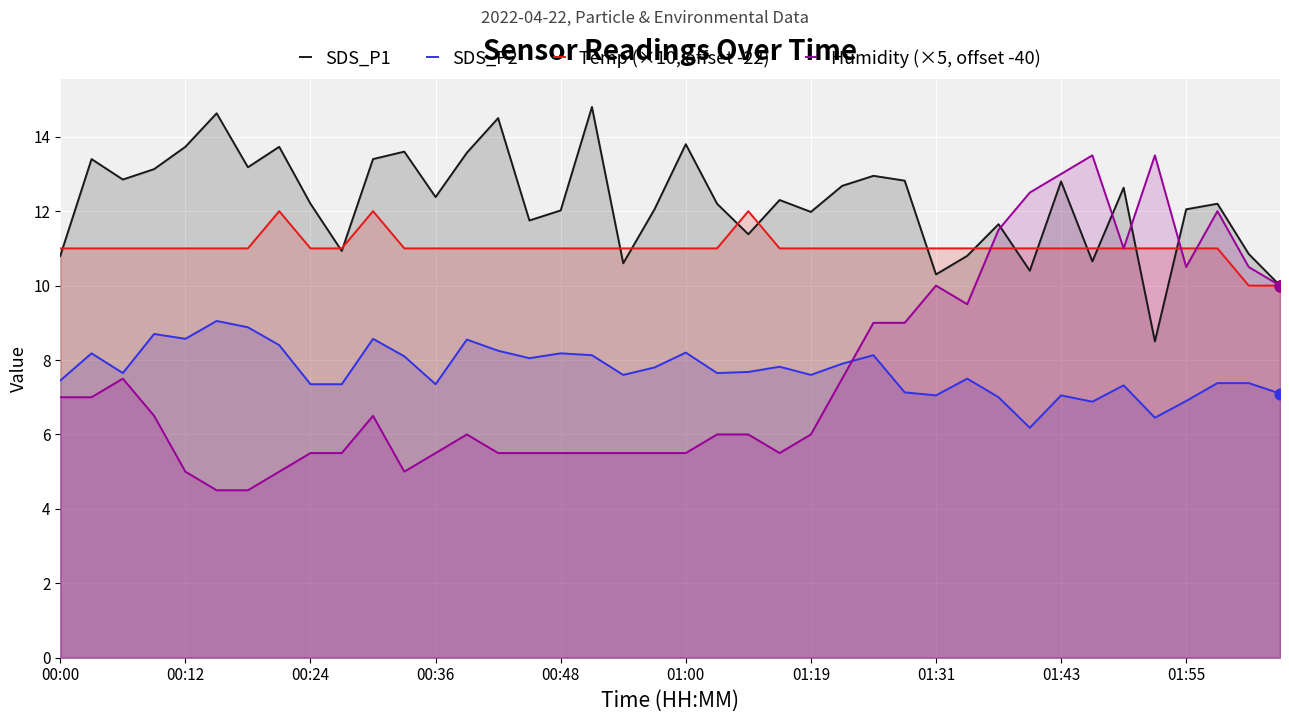

Which series has the widest spread of Y values?

Humidity (×5, offset -40)